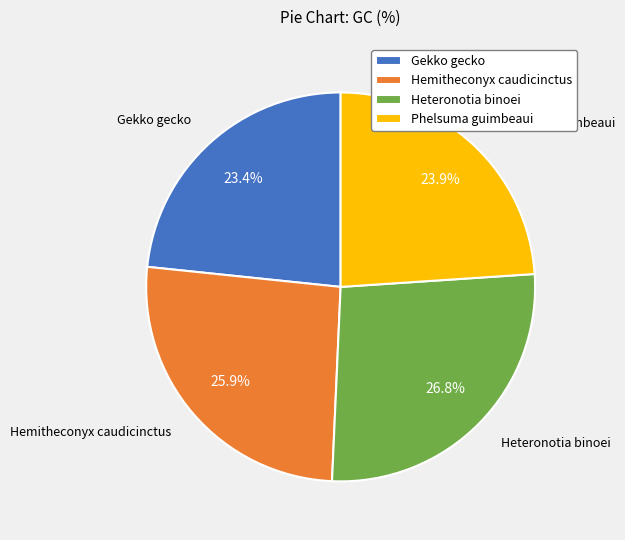

The Gekko gecko slice represents 9% of the pie. True or false?

False